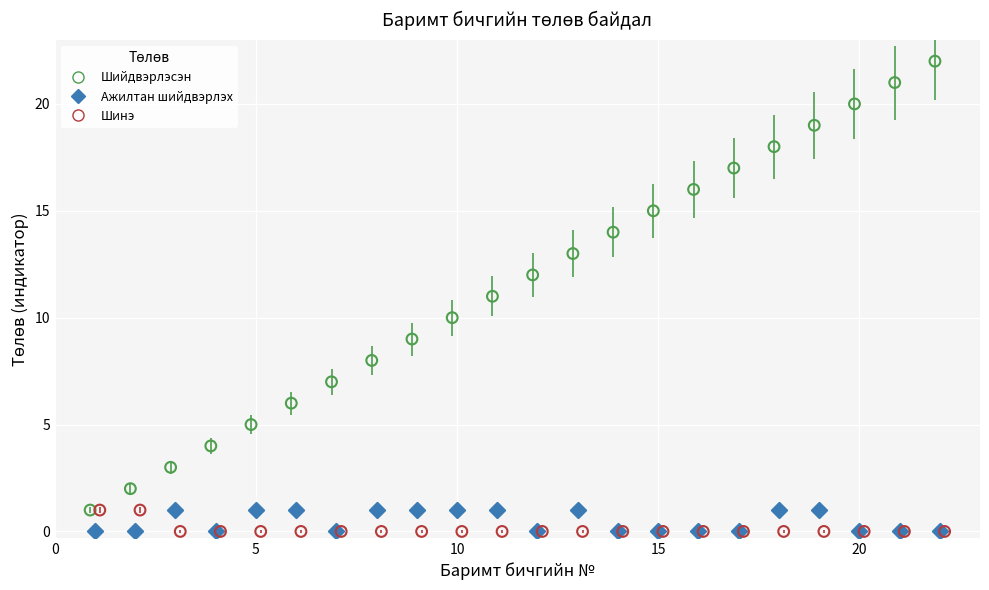

Which series contains the highest Y value?

Шийдвэрлэсэн